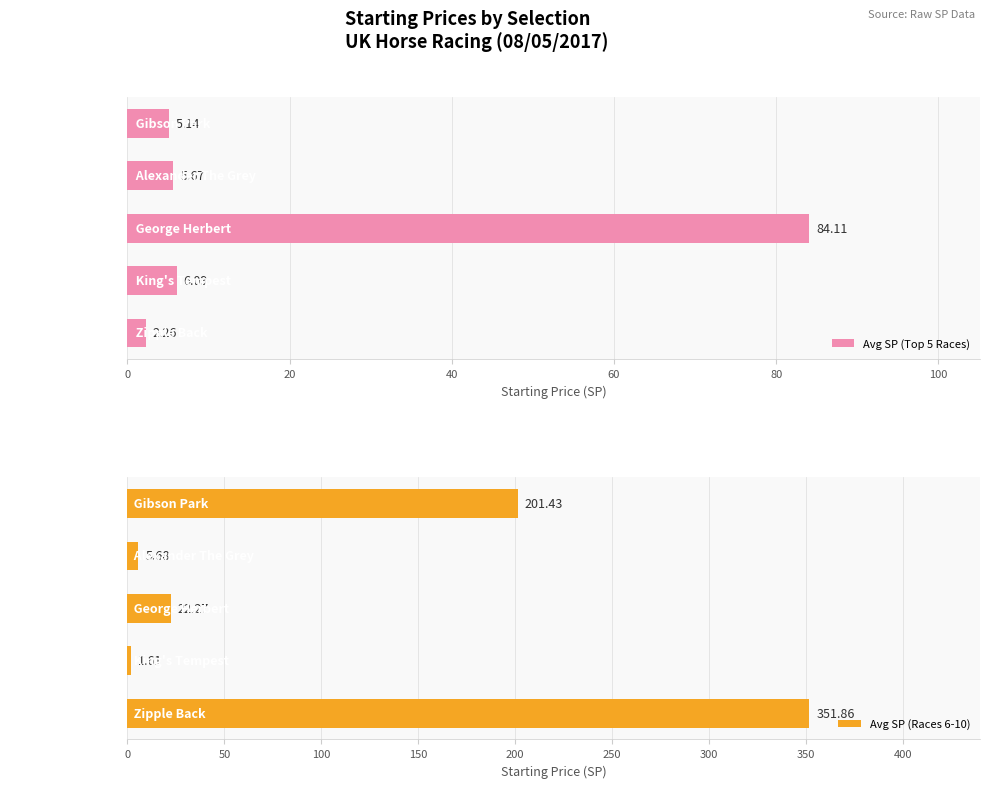

Reading left to right, extract all data points from this chart.

Avg SP (Top 5 Races): 5.1	5.7	84.1	6.1	2.3
Avg SP (Races 6-10): 201.4	5.7	22.3	1.6	351.9